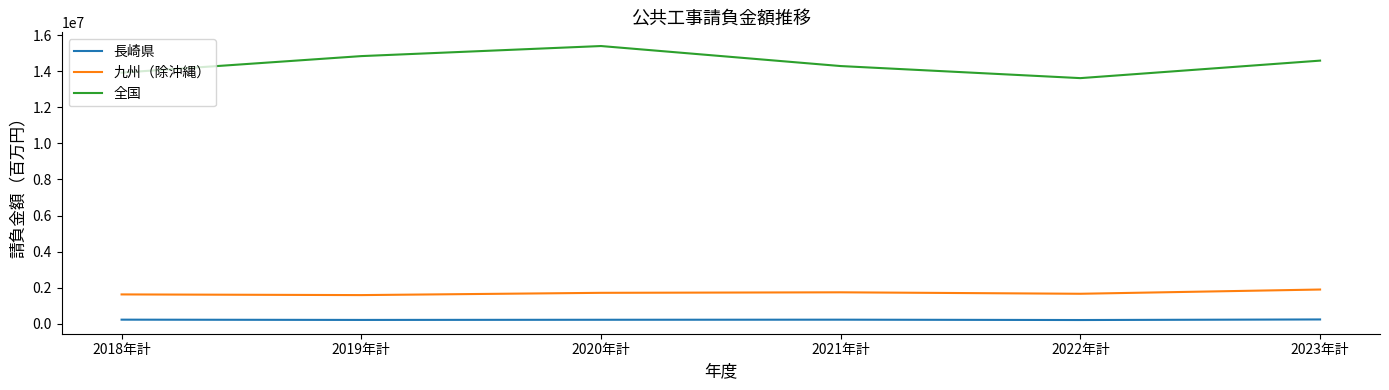

What position from the left is 2023年計?

6